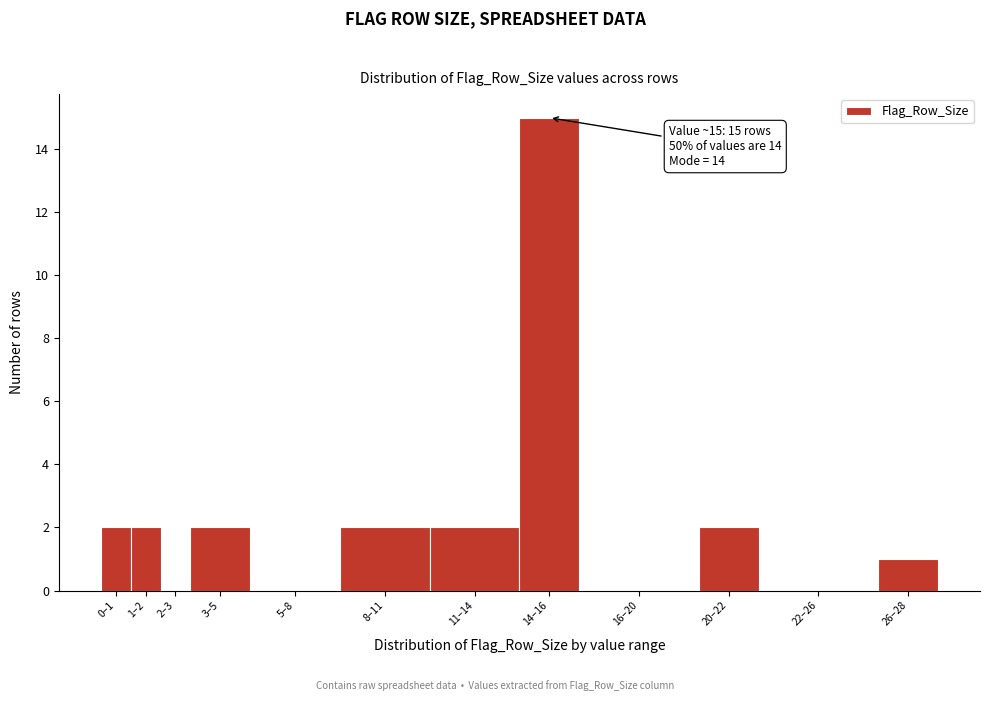

Reading left to right, list all the values displayed in this chart.

0–1=2	1–2=2	2–3=0	3–5=2	5–8=0	8–11=2	11–14=2	14–16=15	16–20=0	20–22=2	22–26=0	26–28=1